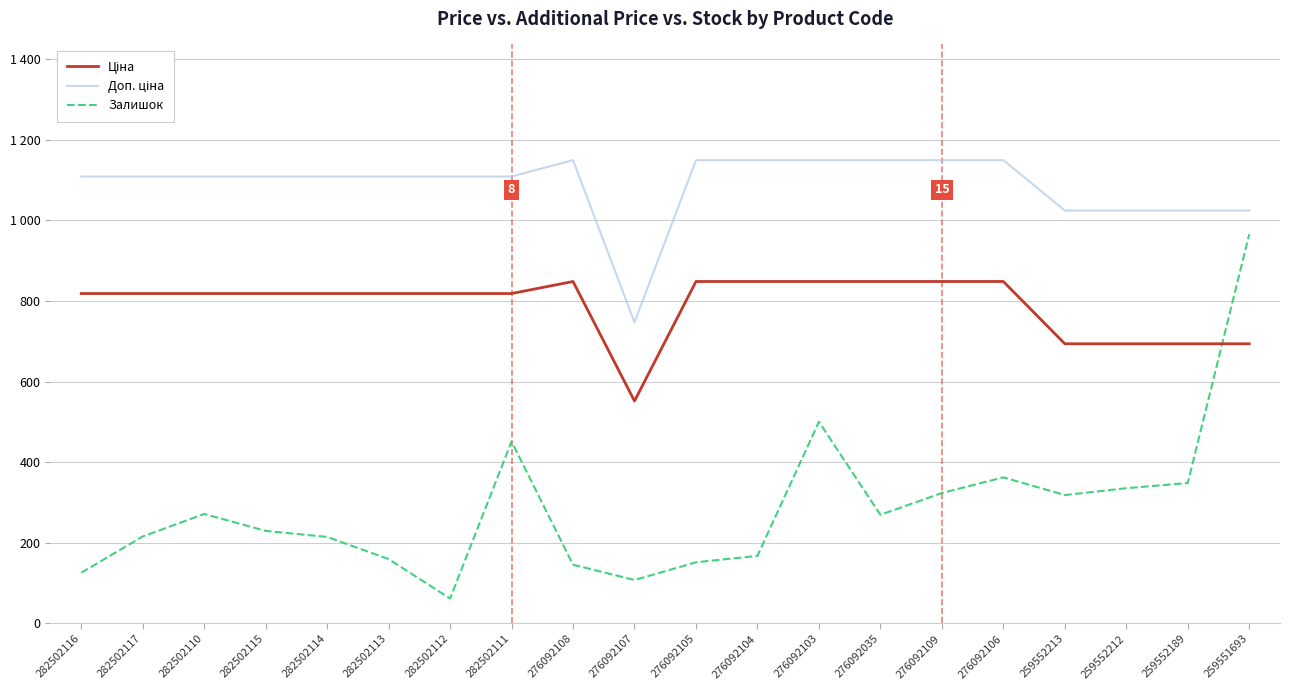

What is the value of the Доп. ціна point at the 14th from the left?

1149.7